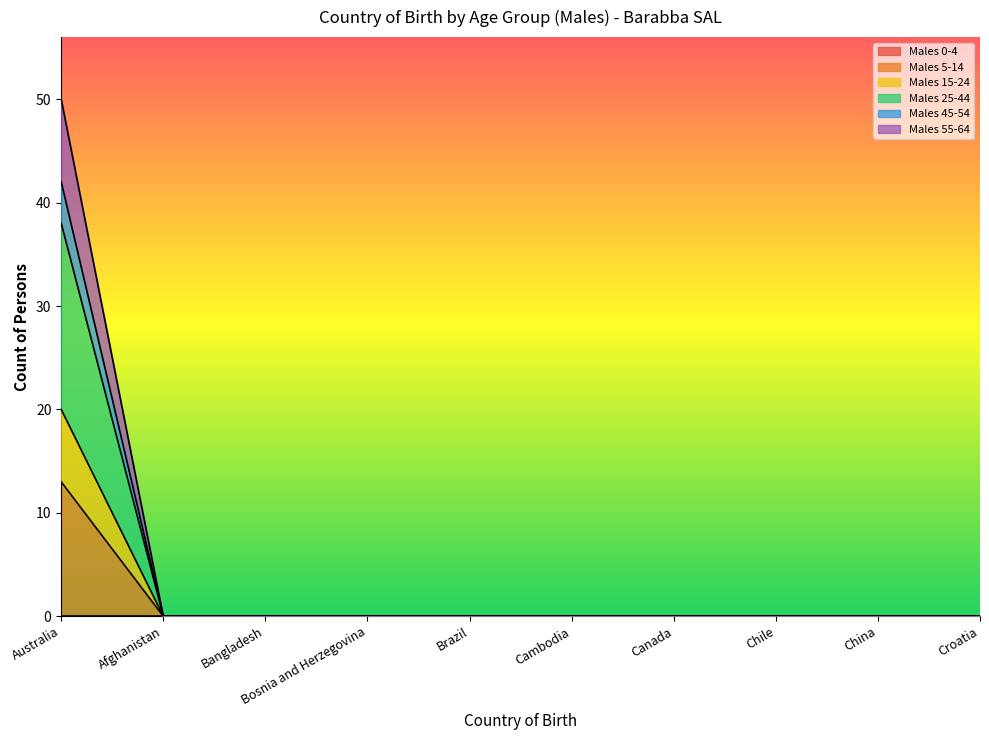

At which category is the sum across all series the highest?

Australia